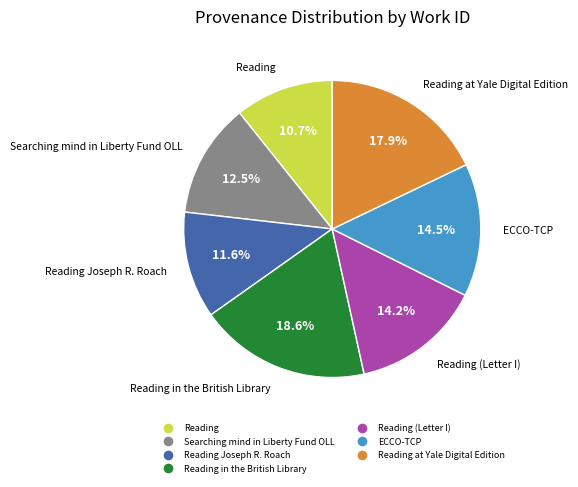

Is there a majority slice in this chart?

No